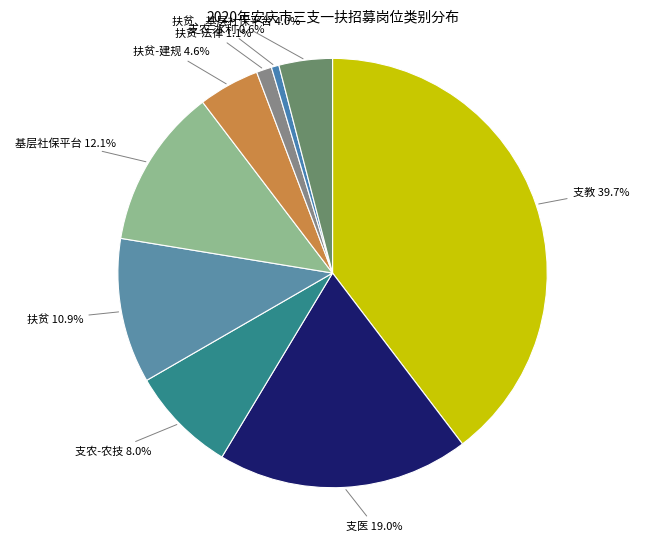

How much of the chart is everything except 扶贫、基层社保平台?

96.0%